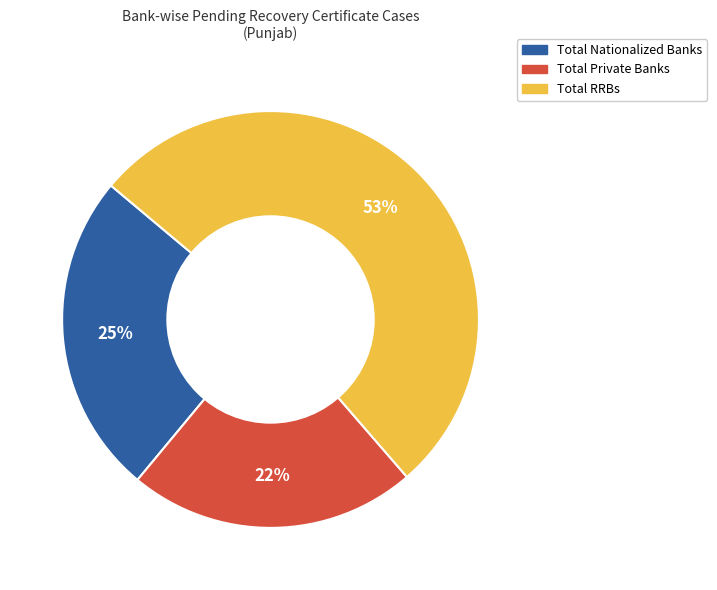

Is there any slice that represents more than half of the pie?

Yes